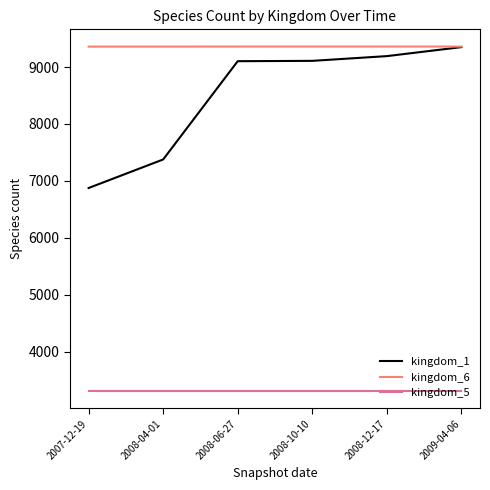

What position from the right is 2007-12-19?

6